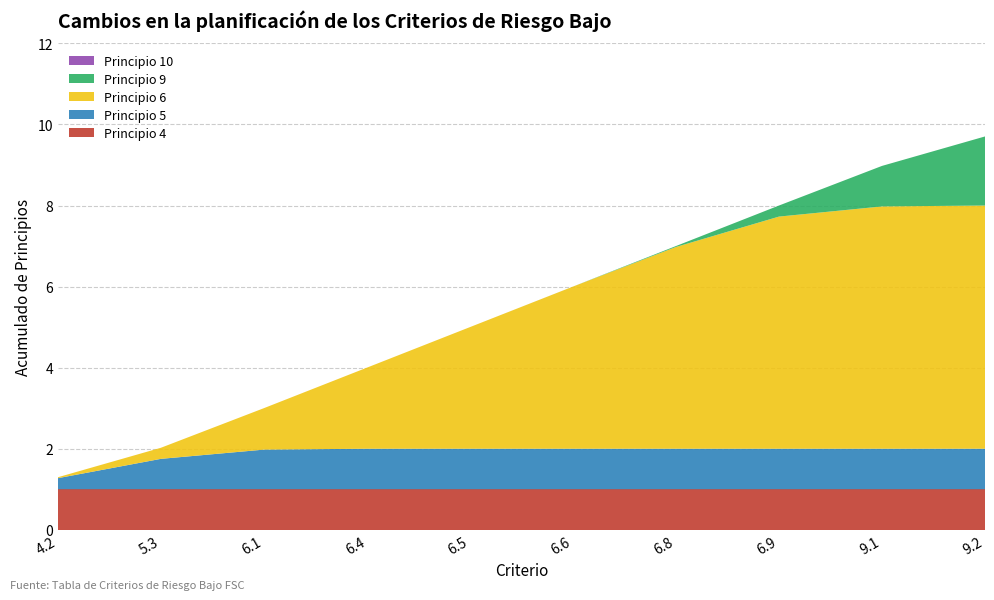

What is the total value across all series at 6.4?

4.0